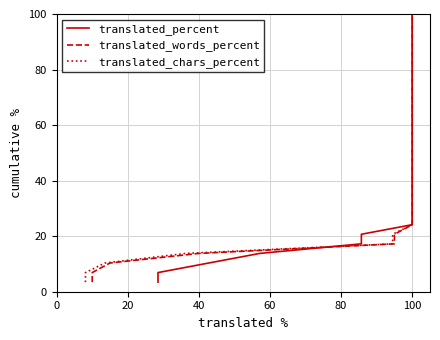

True or false: translated_words_percent and translated_percent cross at least once.

False